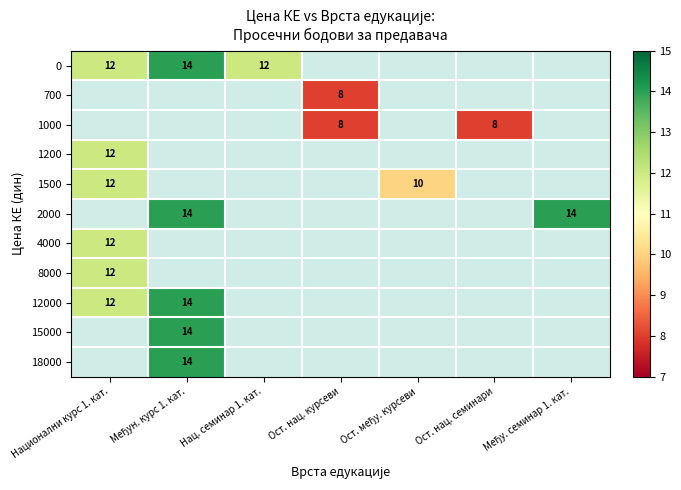

The 8000 series shows 20 at Национални курс 1. кат.. True or false?

False